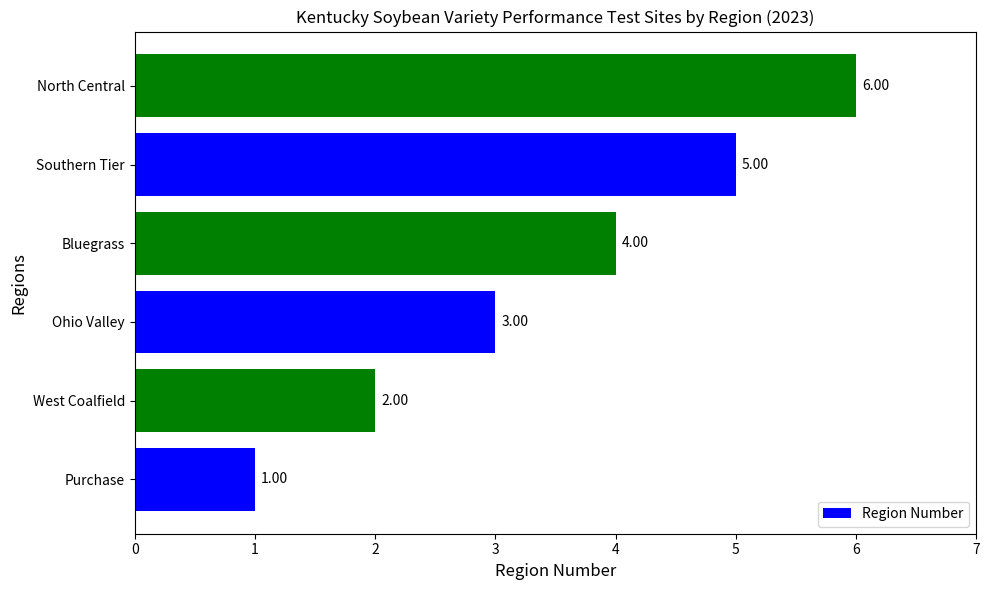

At which category does the chart reach its peak across all series?

North Central